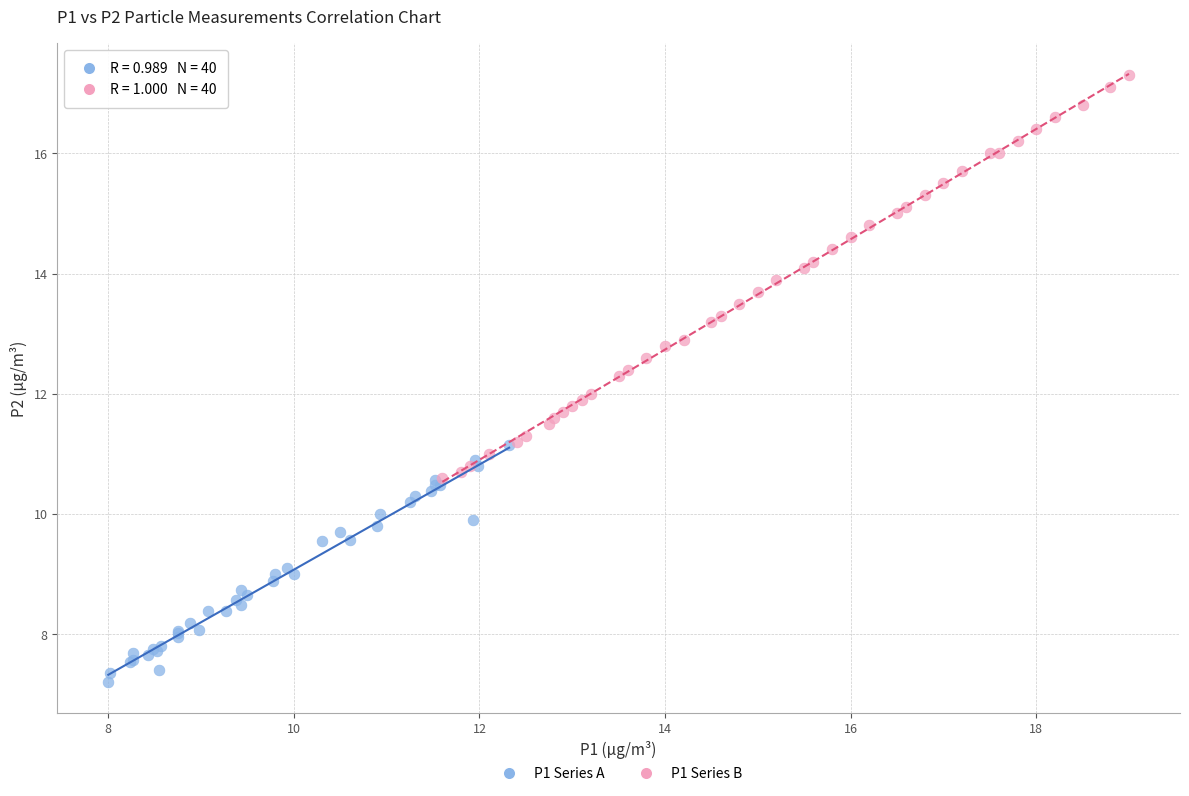

Which series contains the lowest Y value?

P1 Series A